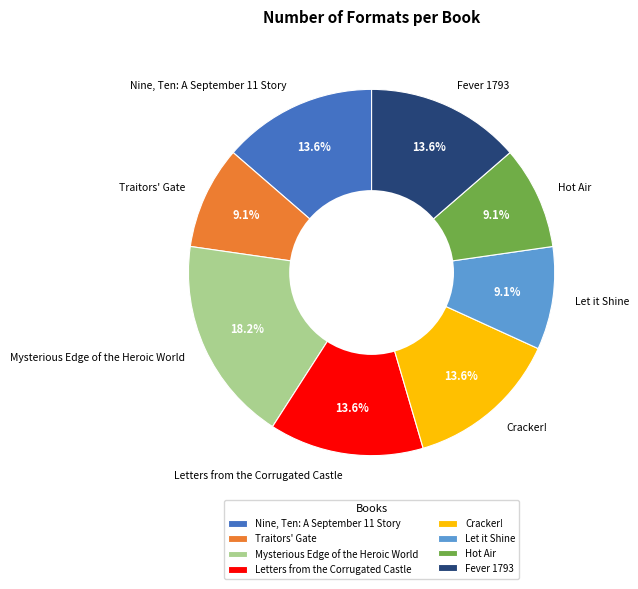

How many segments does this pie chart have?

8